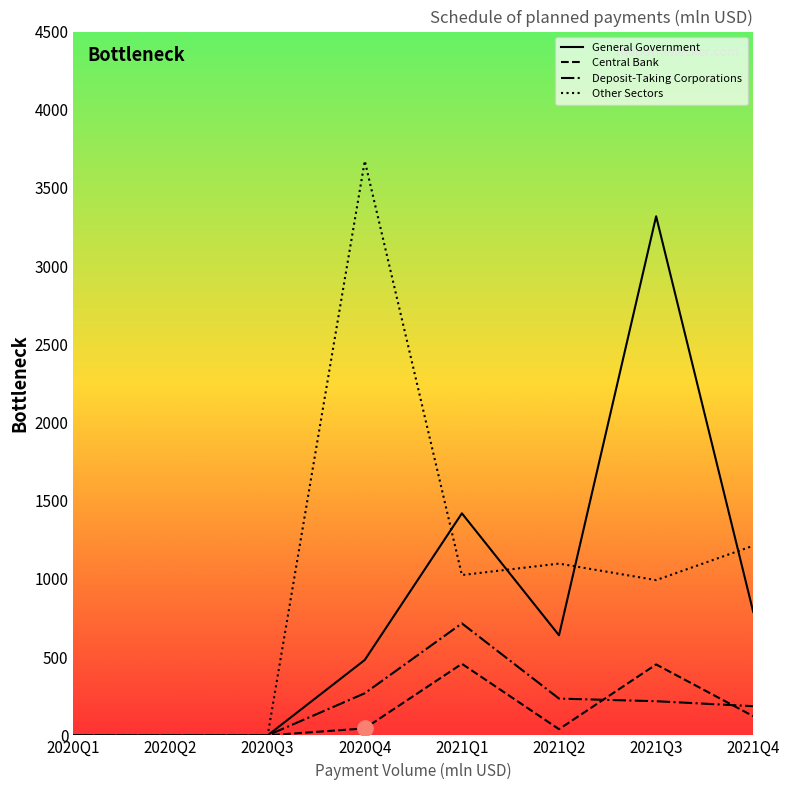

Which series reaches the minimum Y coordinate?

General Government